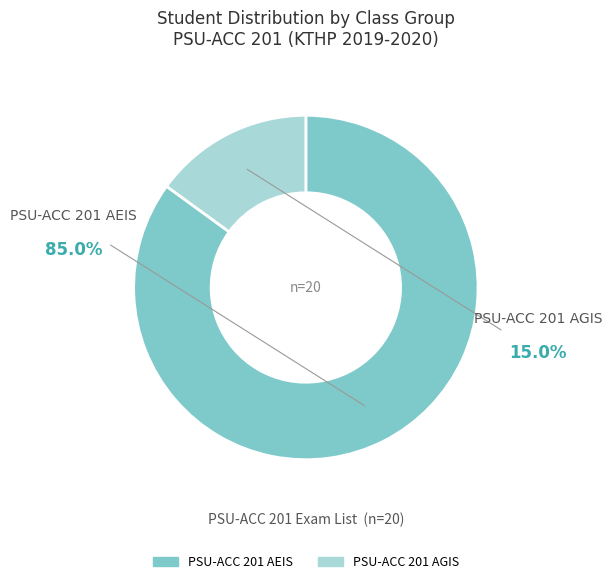

How many slices are in this pie chart?

2